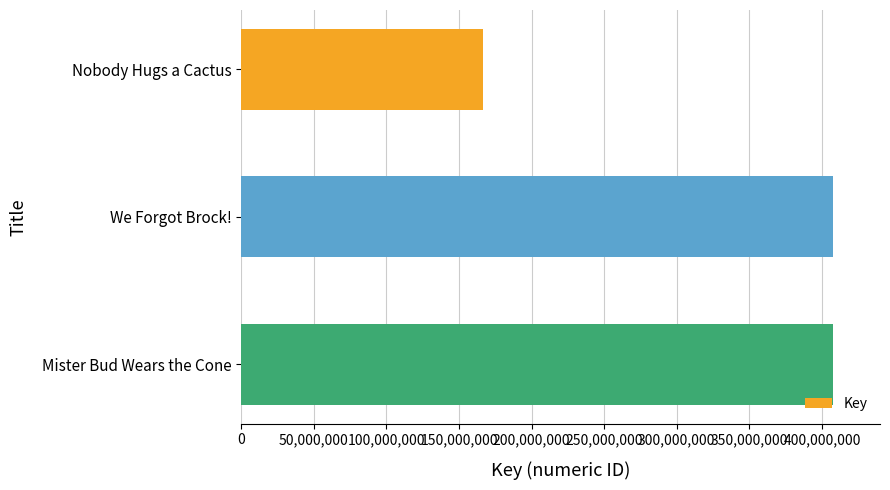

What is the difference between the maximum and minimum values?

240802638